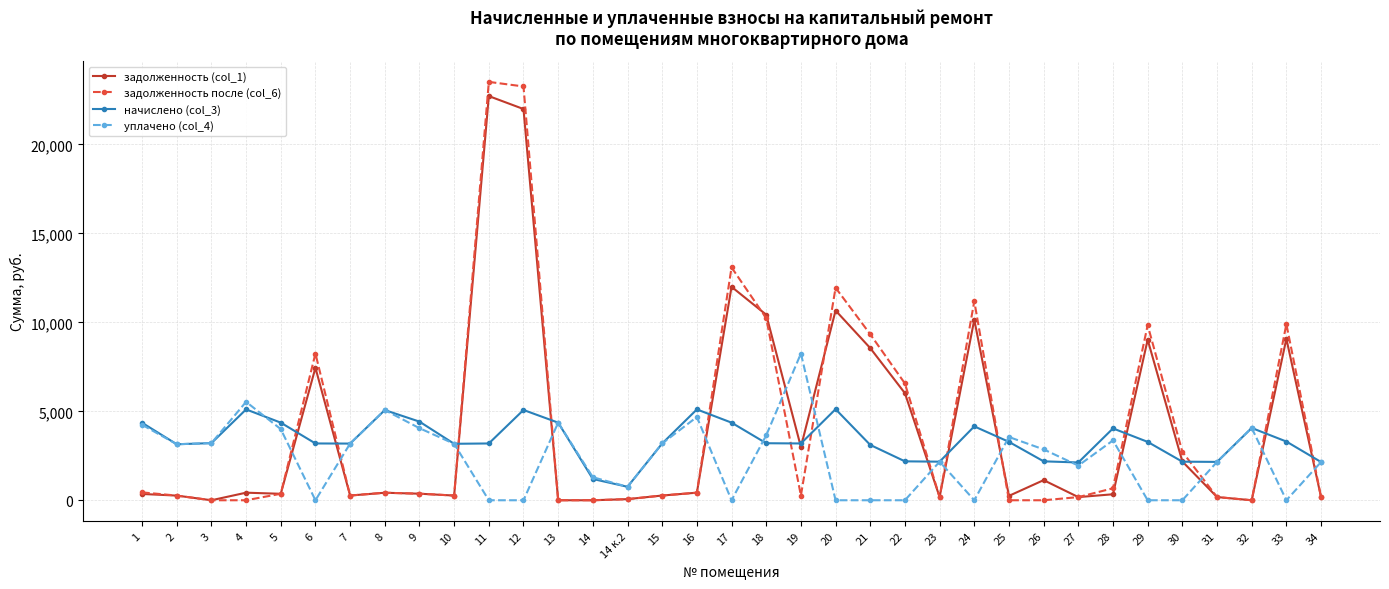

What is the difference between the highest and lowest values at 11?

23518.8